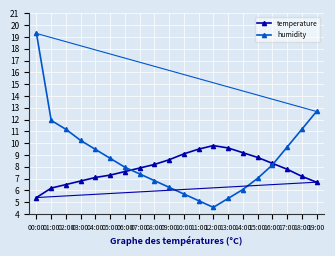

Reading left to right, transcribe all the data shown in this chart.

temperature: 00:00=5.4	01:00=6.2	02:00=6.5	03:00=6.8	04:00=7.1	05:00=7.3	06:00=7.6	07:00=7.9	08:00=8.2	09:00=8.6	10:00=9.1	11:00=9.5	12:00=9.8	13:00=9.6	14:00=9.2	15:00=8.8	16:00=8.3	17:00=7.8	18:00=7.2	19:00=6.7
humidity: 00:00=19.3	01:00=11.9	02:00=11.2	03:00=10.2	04:00=9.5	05:00=8.7	06:00=8.0	07:00=7.4	08:00=6.8	09:00=6.3	10:00=5.7	11:00=5.1	12:00=4.6	13:00=5.3	14:00=6.1	15:00=7.0	16:00=8.2	17:00=9.7	18:00=11.2	19:00=12.7